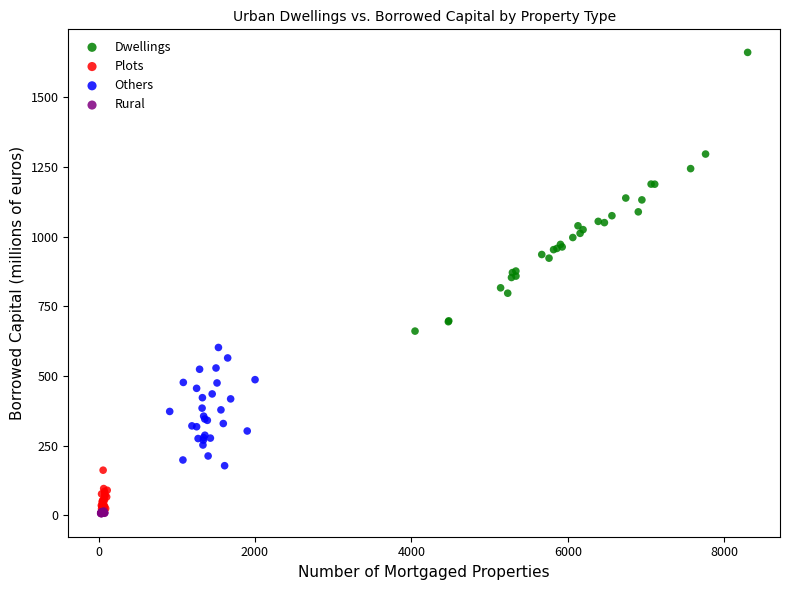

Which series has the widest spread of Y values?

Dwellings